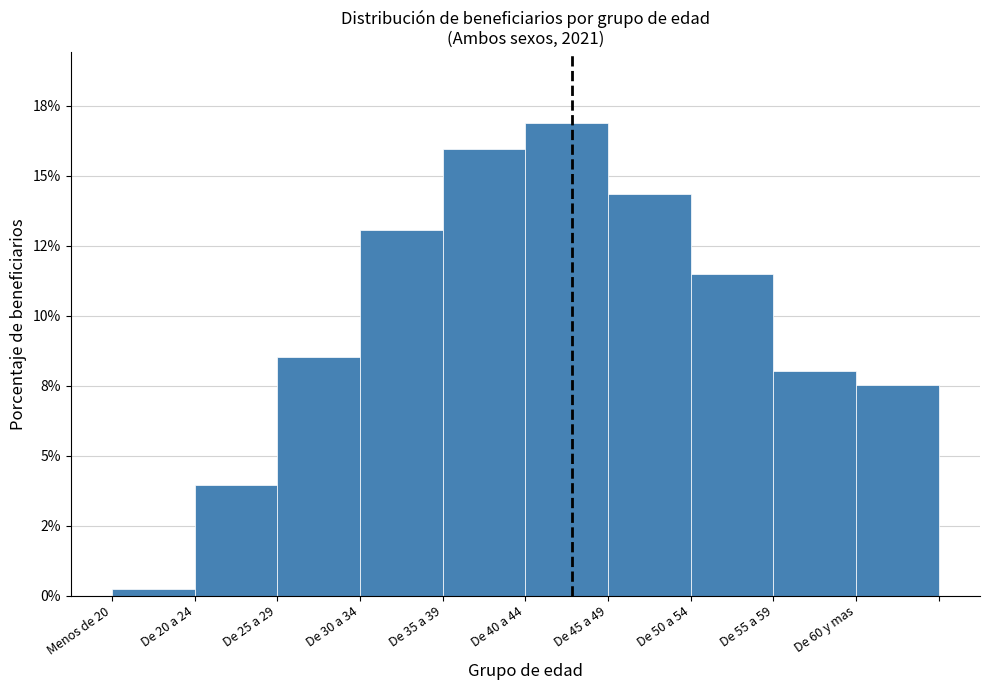

Are the bars horizontal?

No